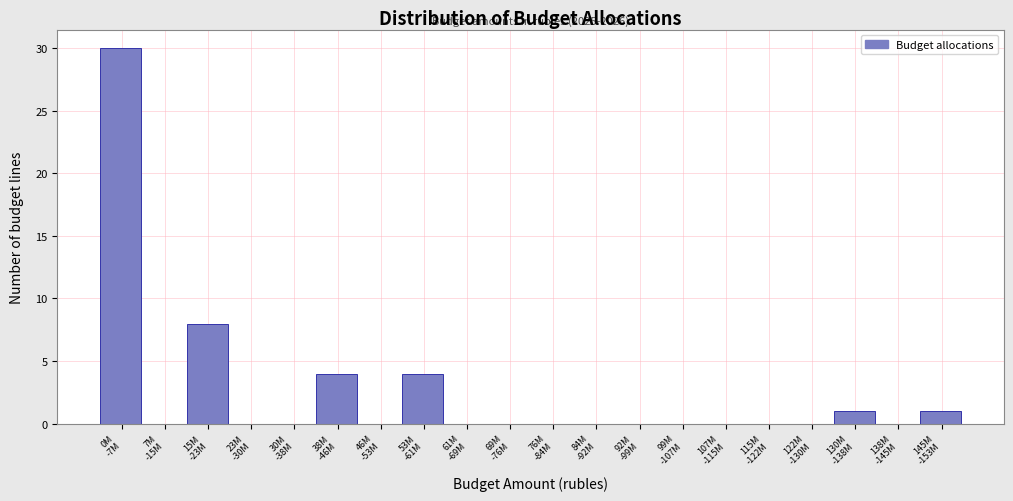

What is the maximum value shown in the chart?

30